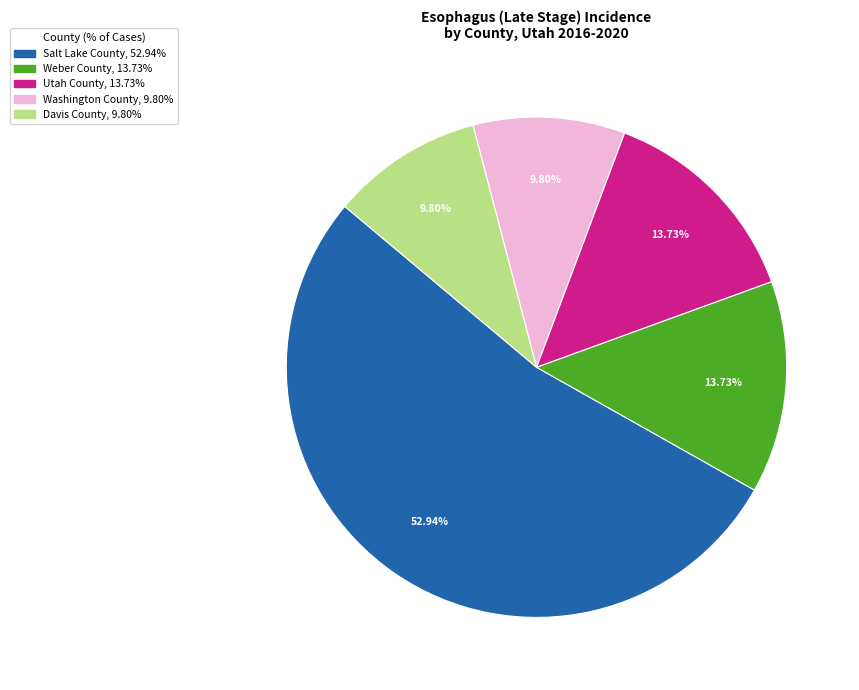

To the nearest percent, what is the combined percentage of Salt Lake County and Washington County?

63%